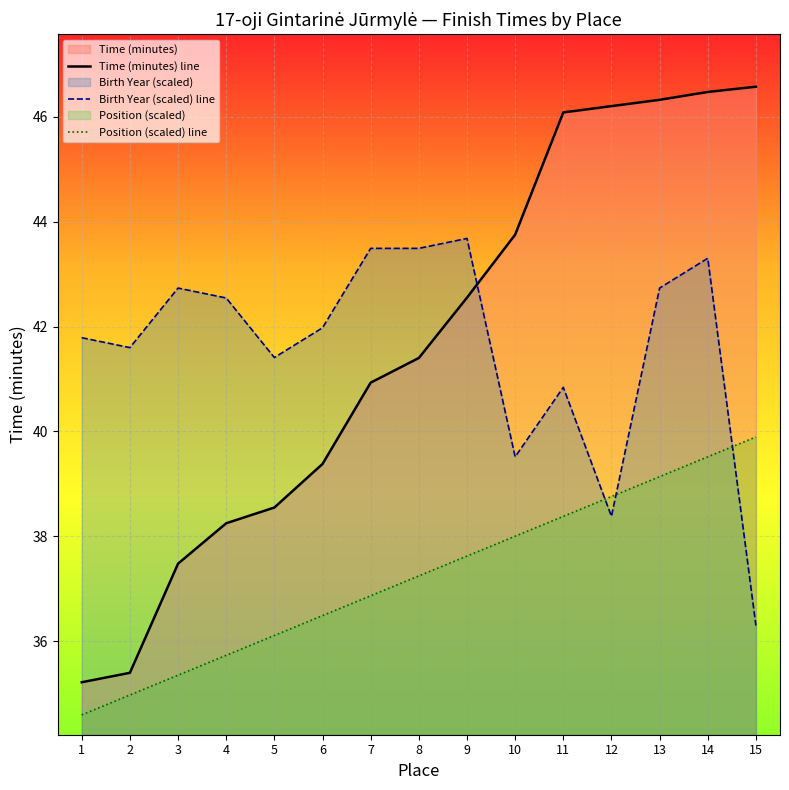

What is the value of the Time (minutes) line point at the 8th from the left?

41.4